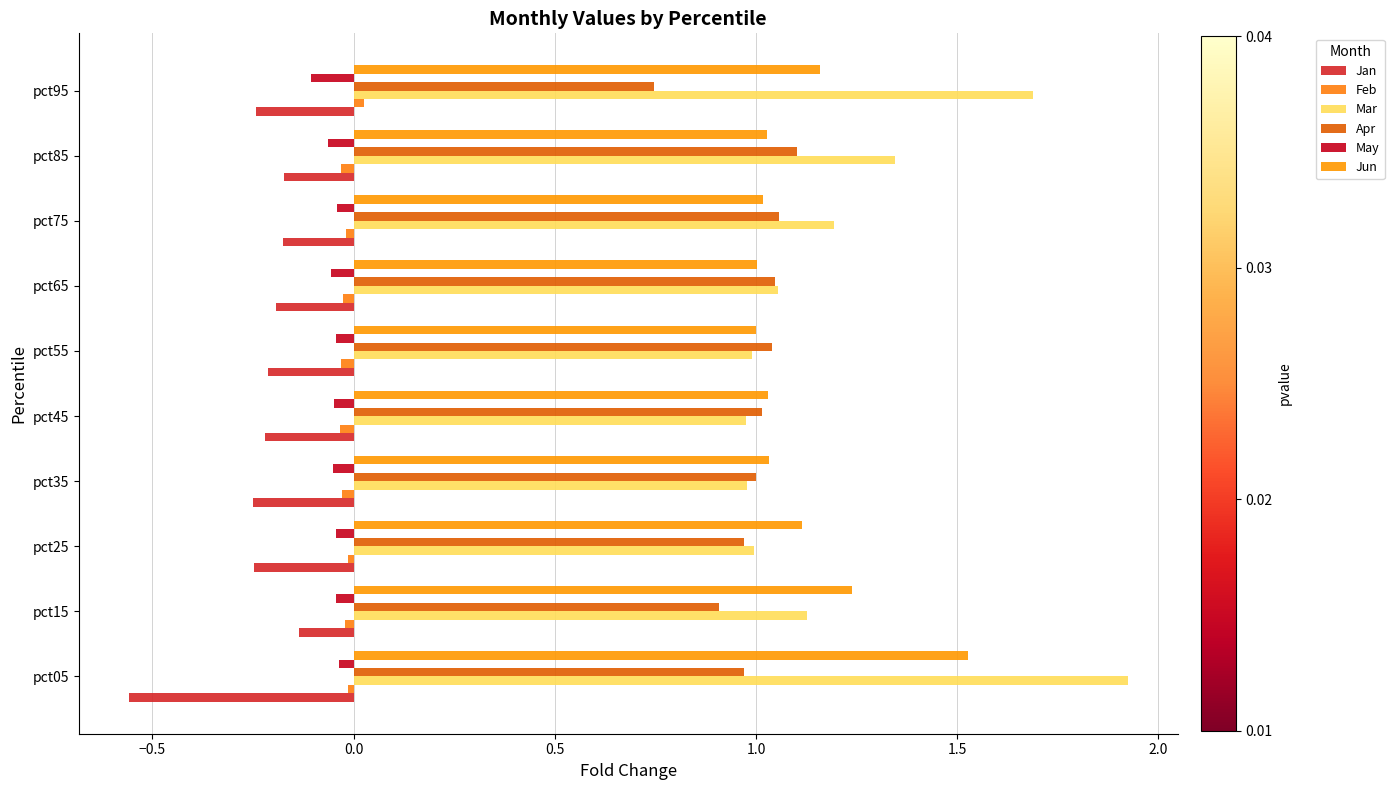

At which label does Apr reach its minimum?

pct95